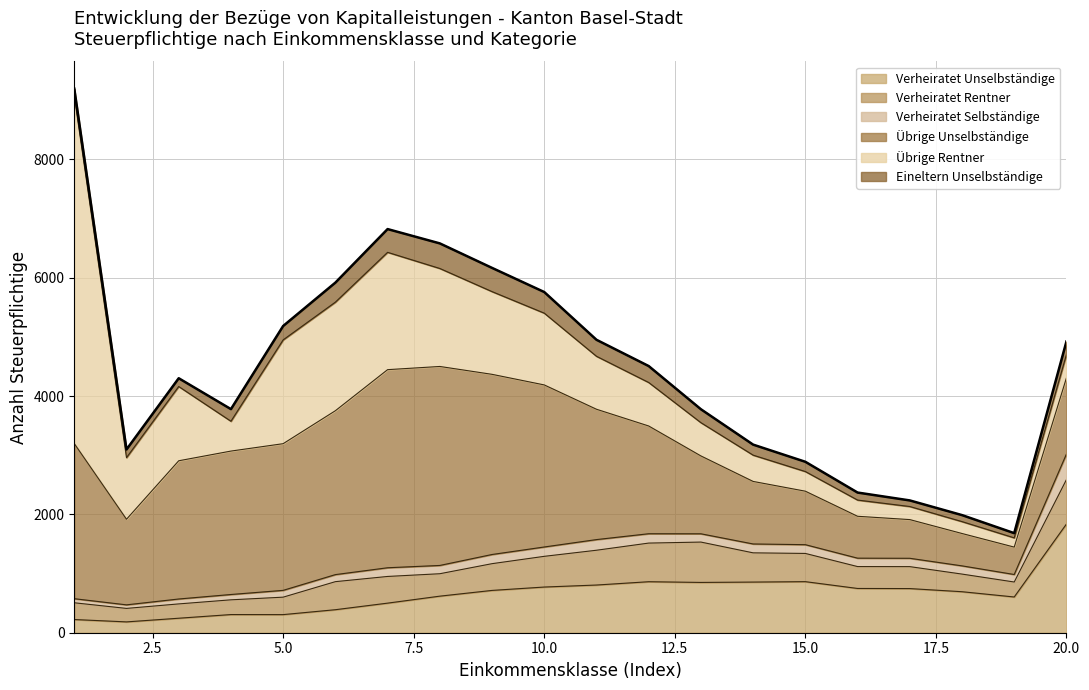

At which category is the sum across all series the highest?

1